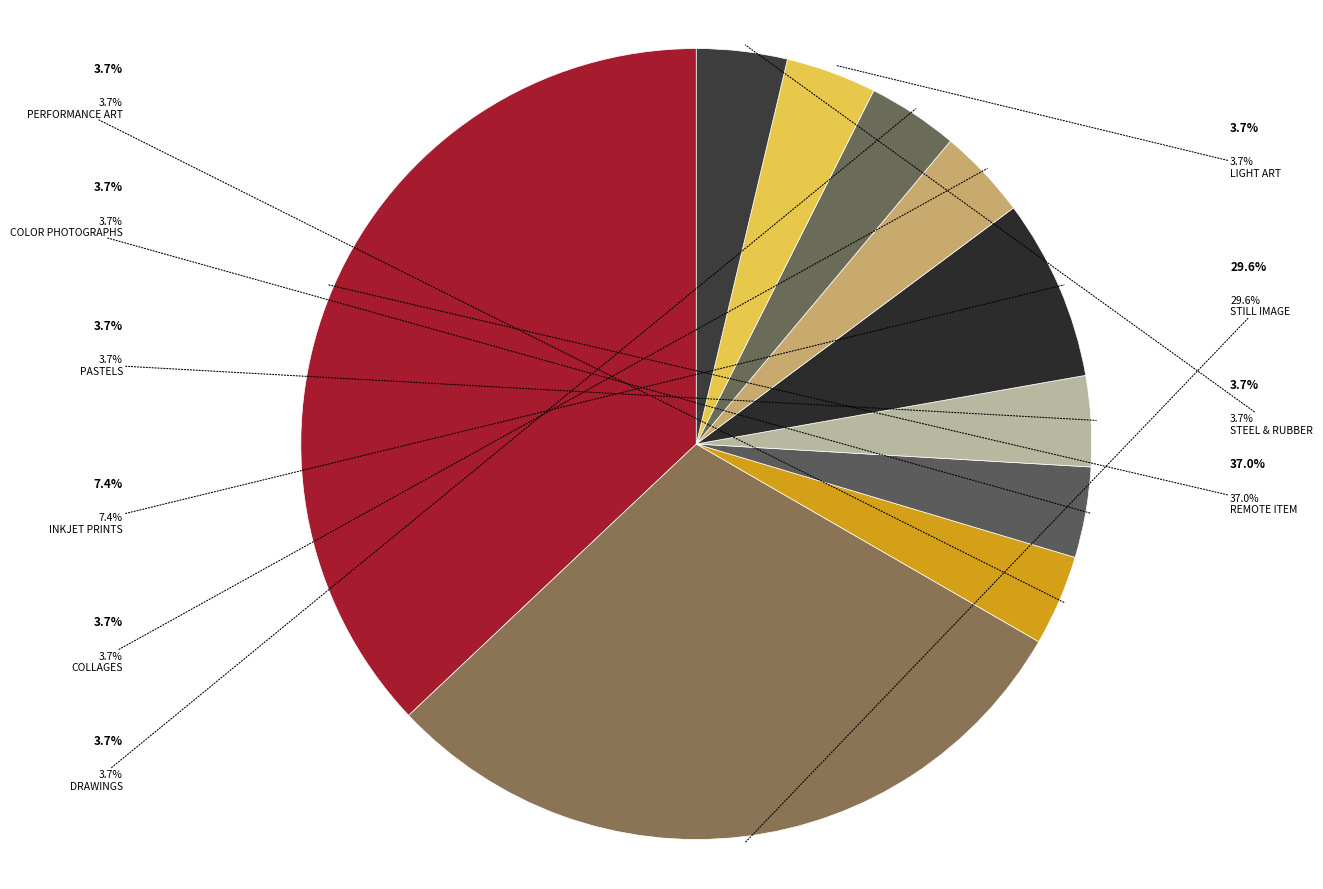

What is the smallest slice in the pie chart?

Performance art